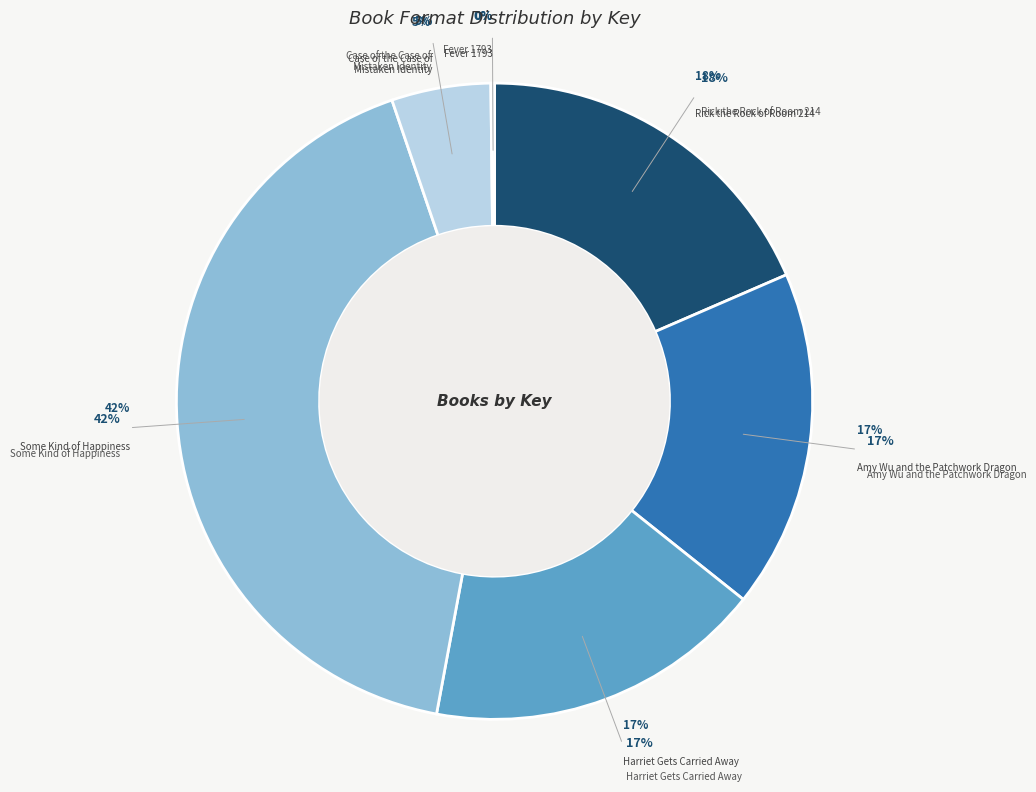

Count the number of slices in the pie.

6